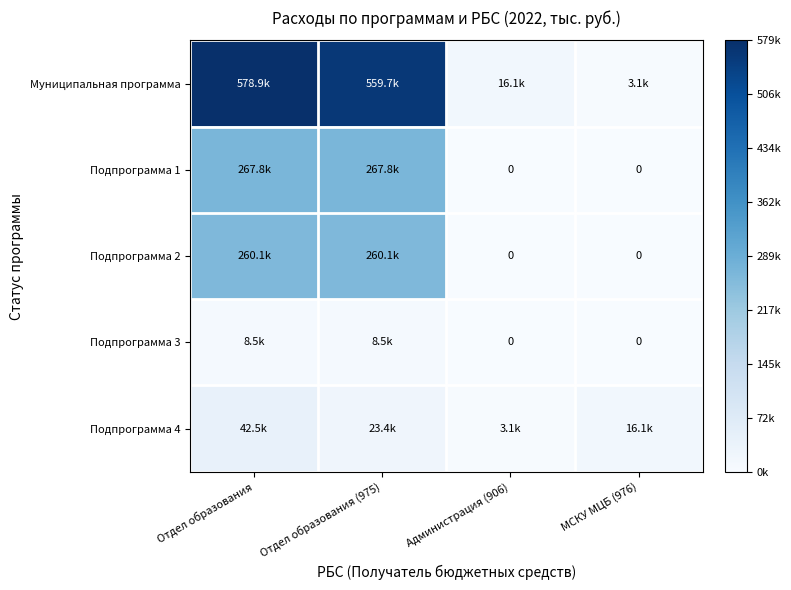

How many series are shown in this chart?

5